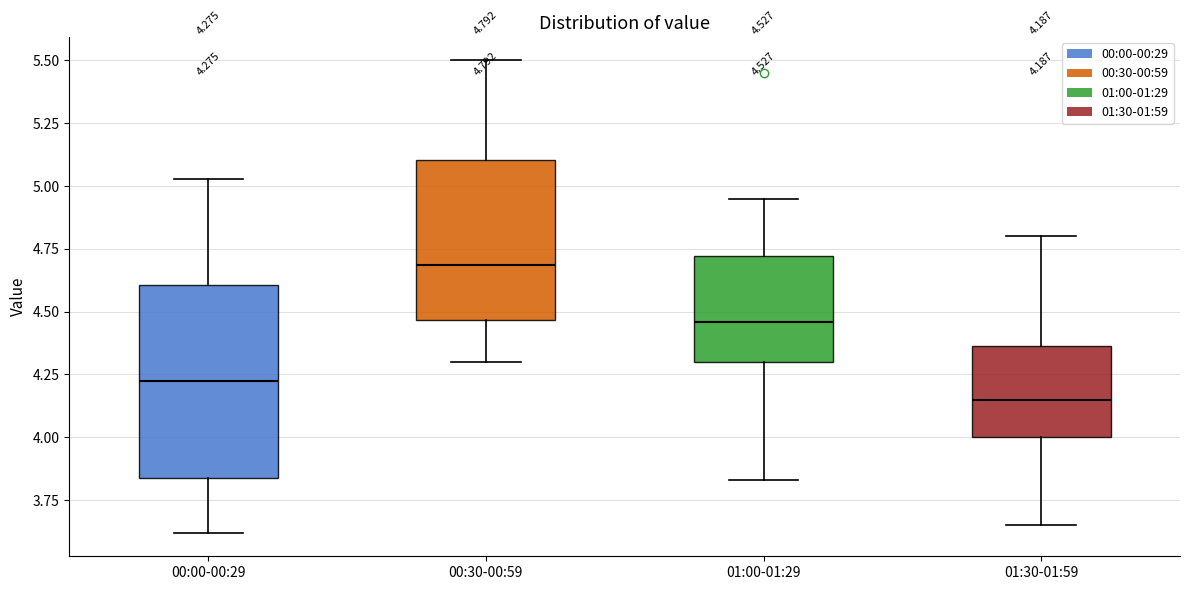

Comparing the boxes themselves (not the whiskers), which one is the tallest?

00:00-00:29